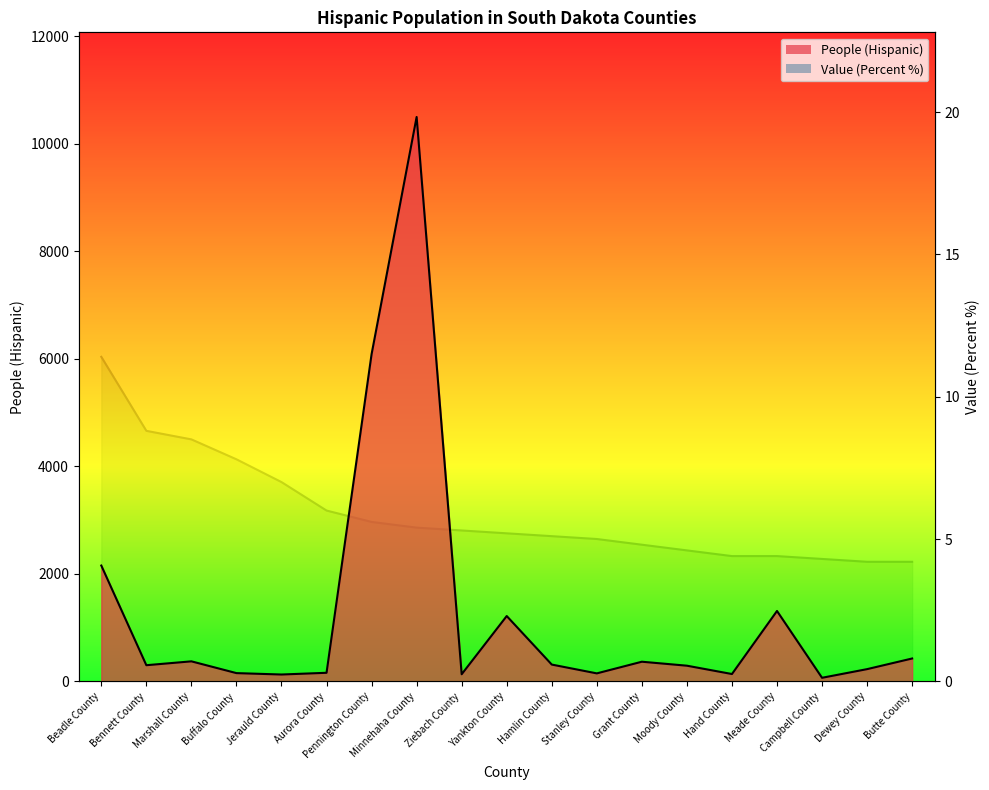

What are all the series names shown in the legend?

People (Hispanic), Value (Percent)